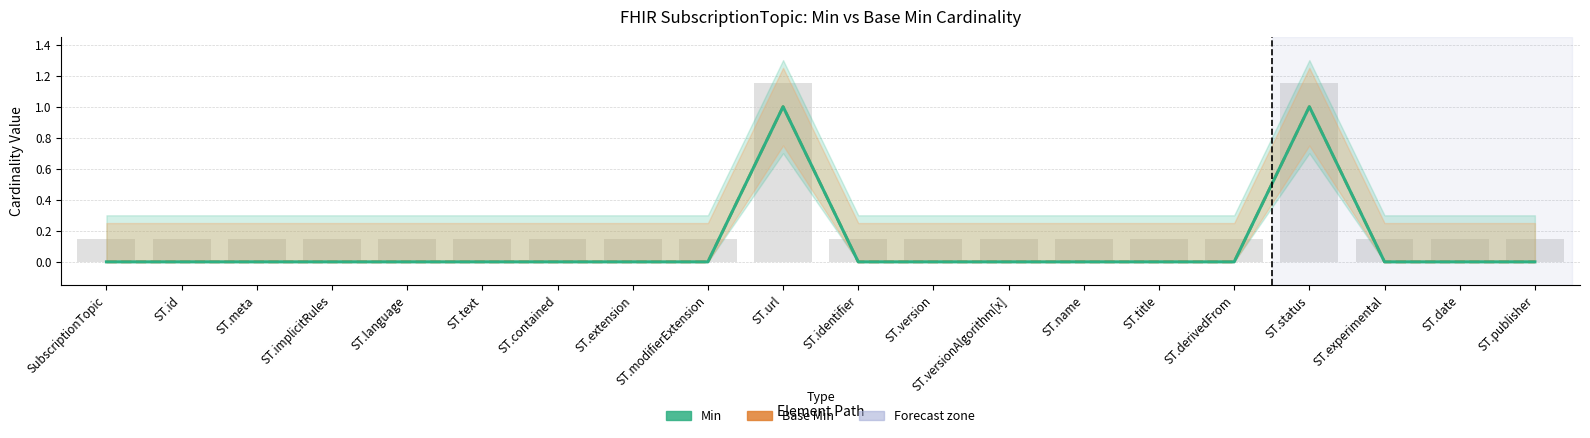

How many Min values are between 0 and 1?

20